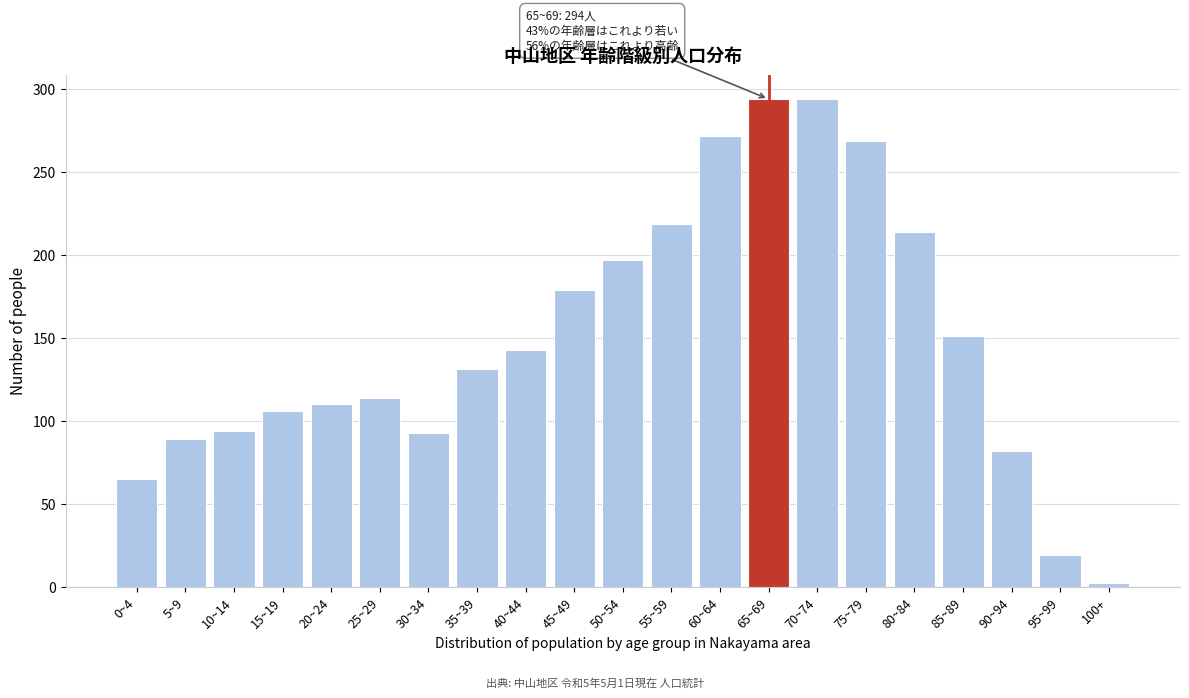

What is the change in value from 30~34 to 35~39?

+38